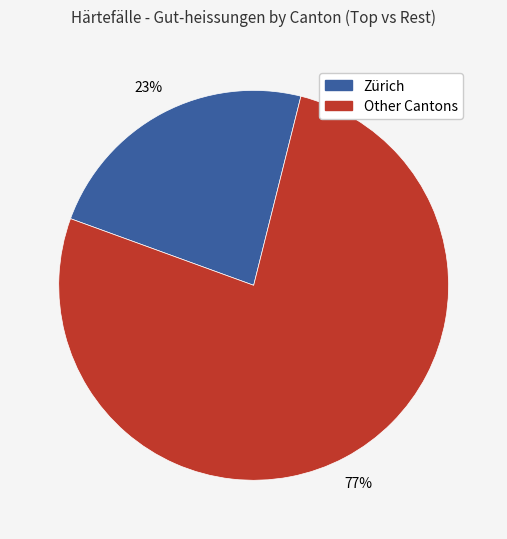

Is there a majority slice in this chart?

Yes